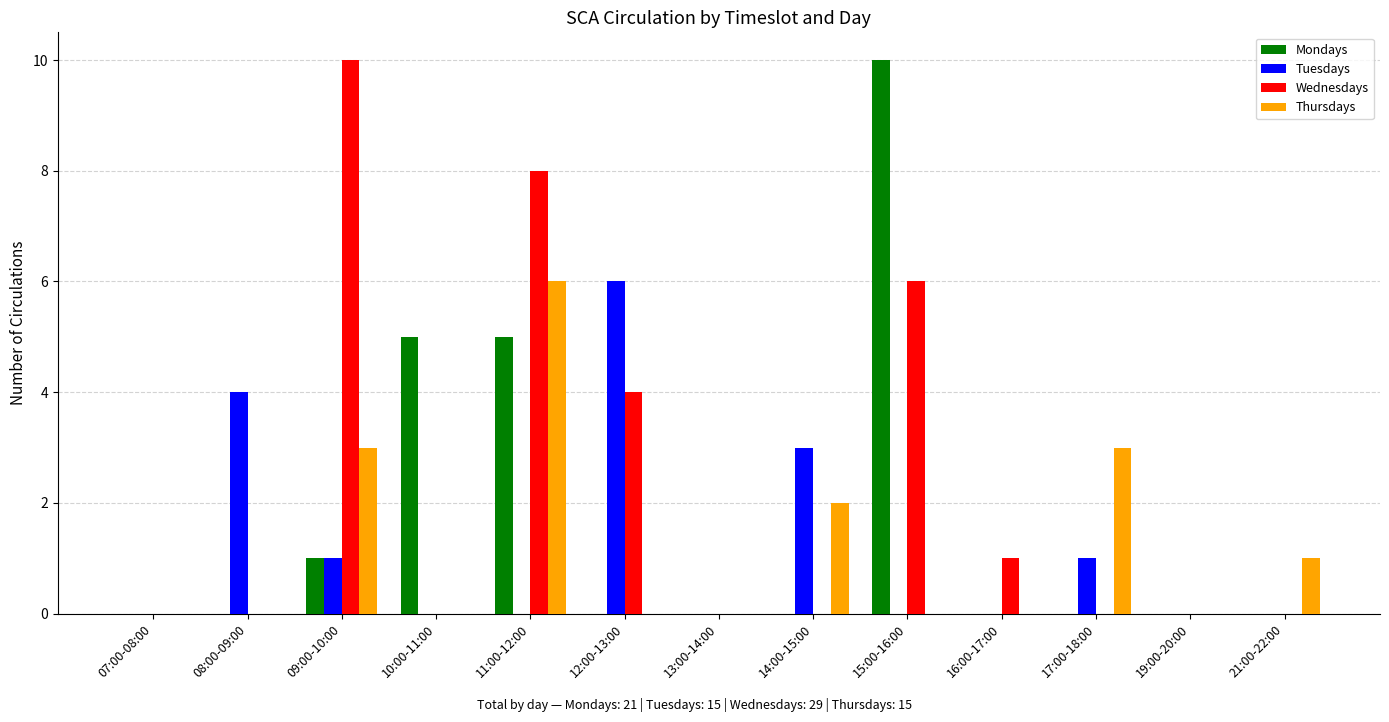

At which category is the sum across all series the highest?

11:00-12:00